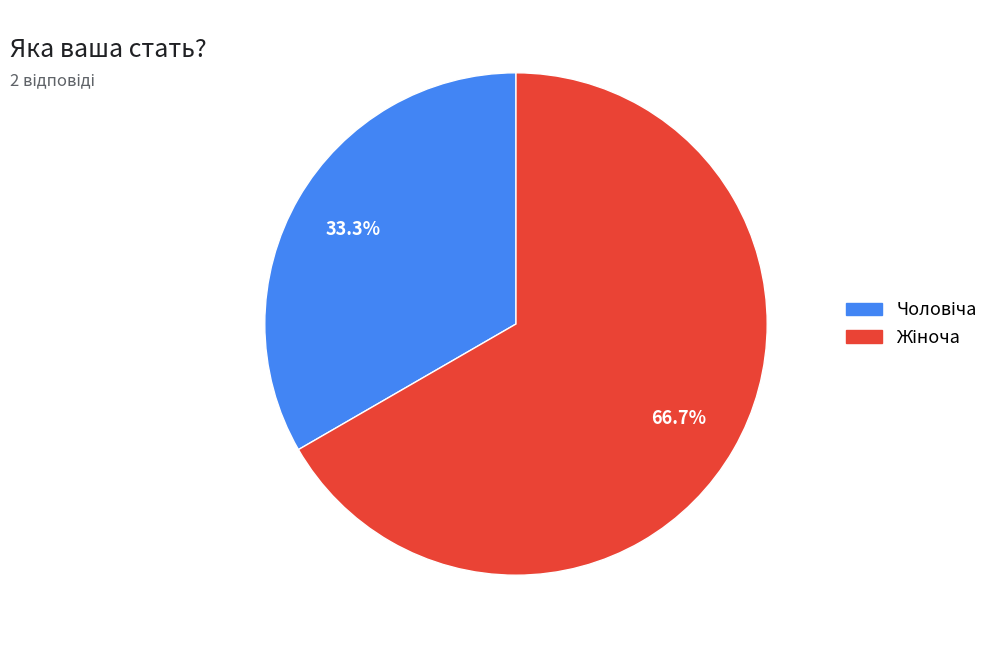

Is there a majority slice in this chart?

Yes